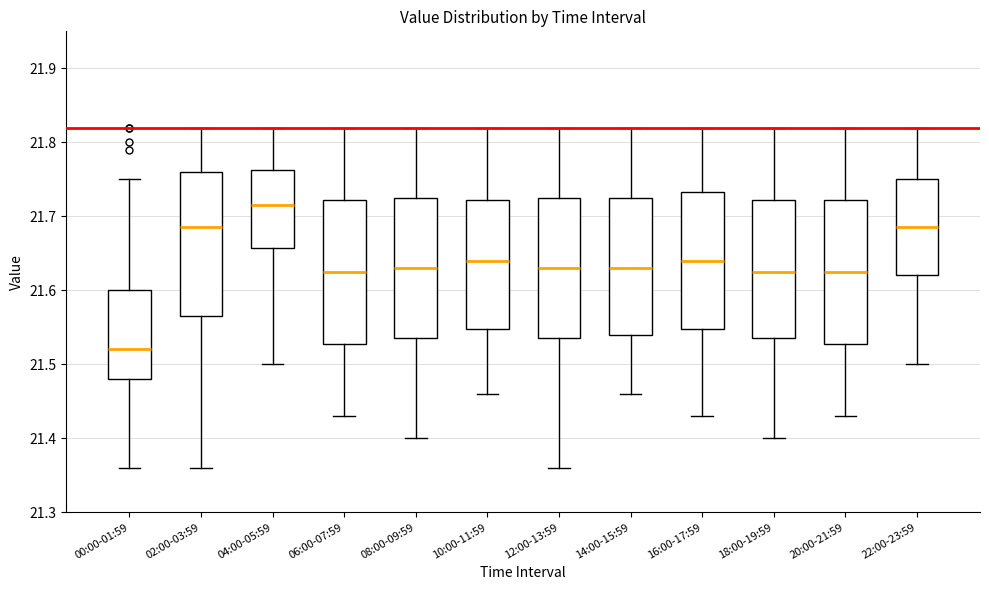

Which box's median line is the lowest?

00:00-01:59